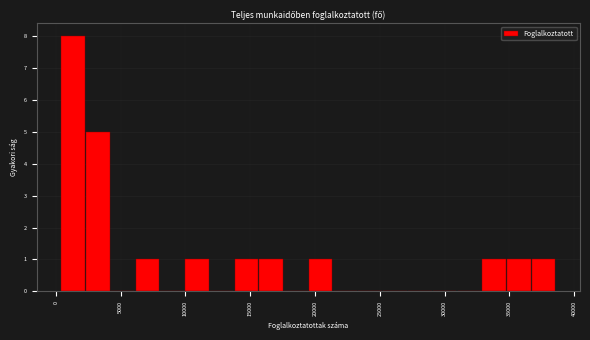

Around what value on the x-axis is the tallest bar? Give the approximate position of its centre, as read against the axis.

1500